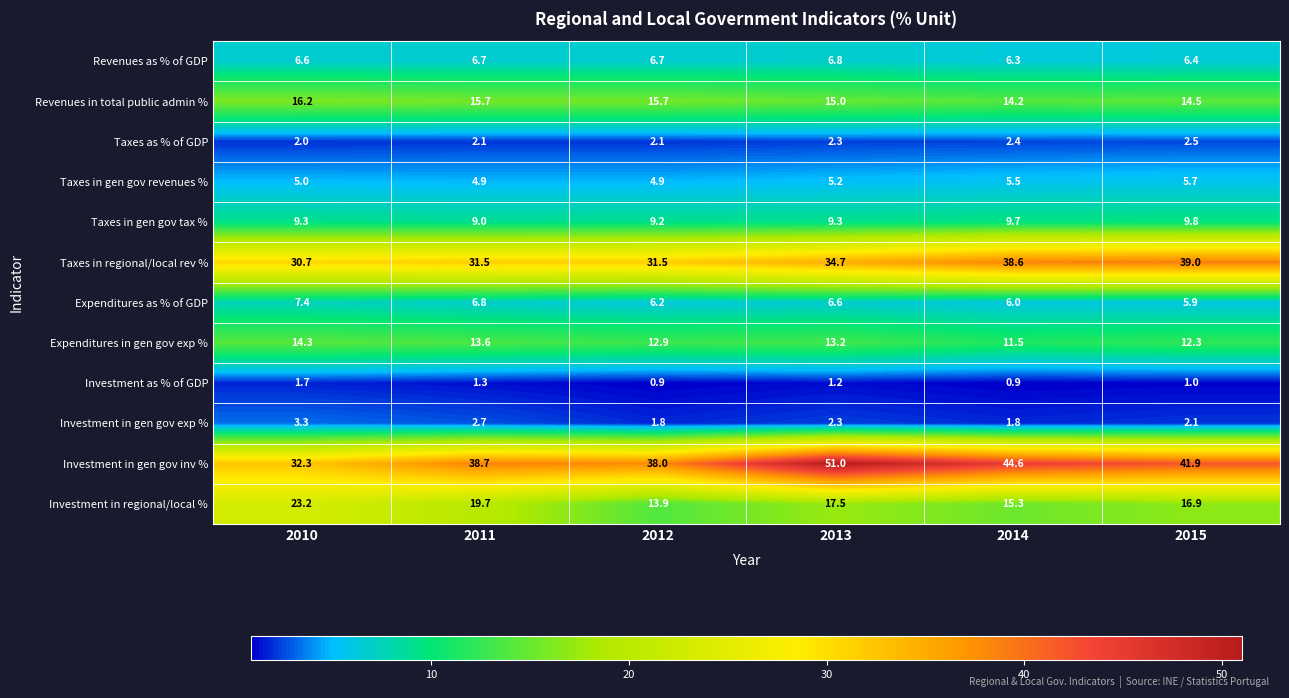

What is the smallest value displayed?

0.9